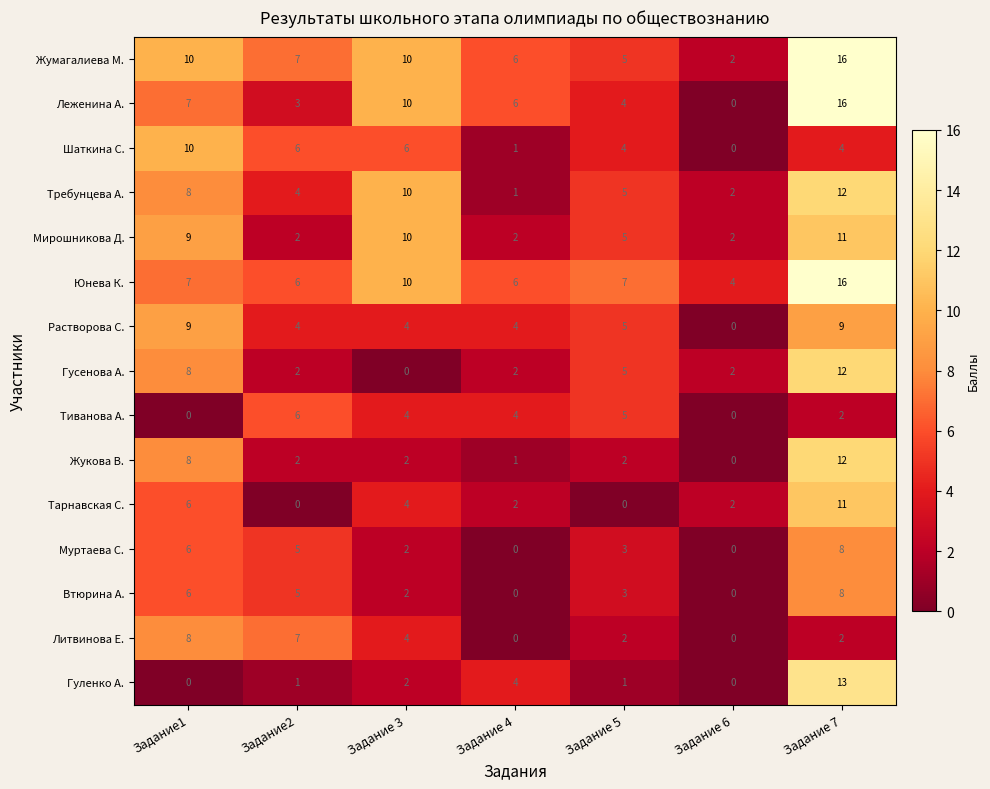

Rank the categories by Требунцева А. value from highest to lowest.

Задание 7, Задание 3, Задание1, Задание 5, Задание2, Задание 6, Задание 4